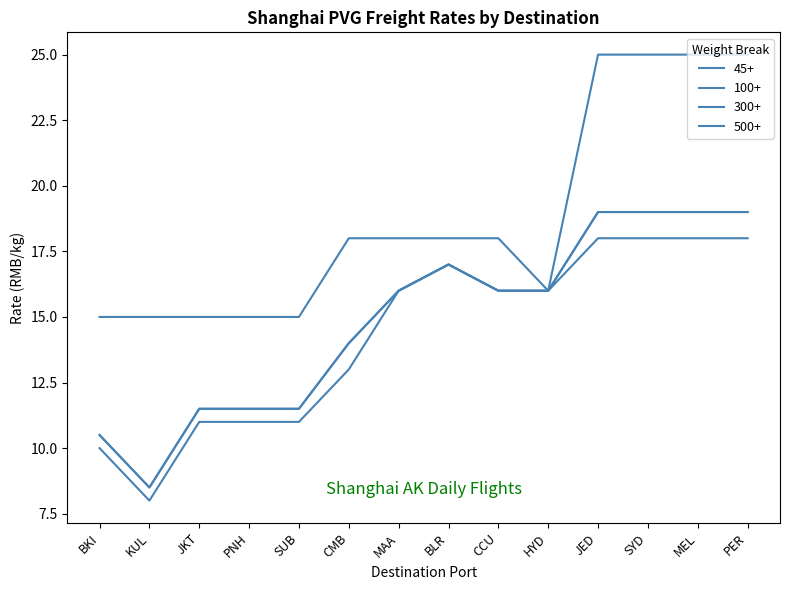

Is this an area chart (filled region under the line)?

No